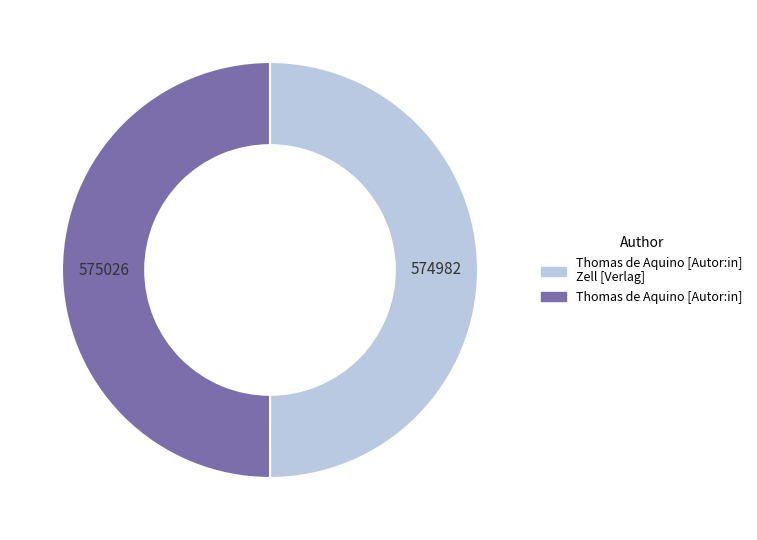

Is it true that Thomas de Aquino [Autor:in] Zell [Verlag] is 50% of the pie?

True